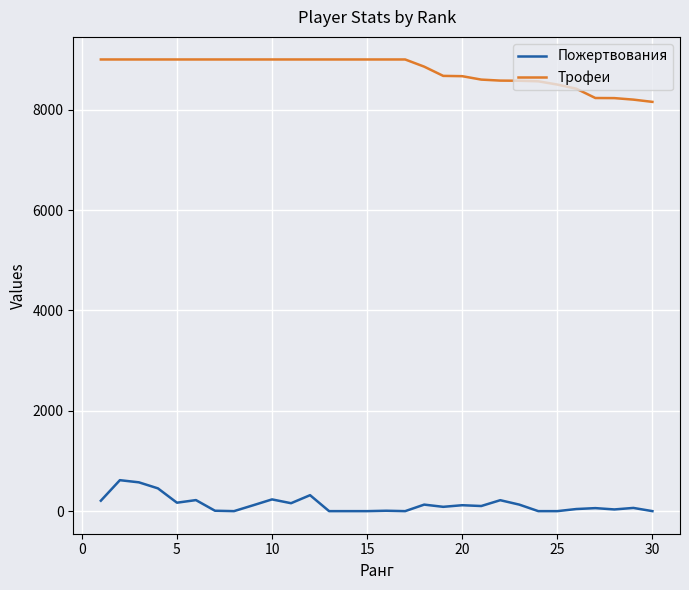

Rank the series by their average value, from lowest to highest.

Пожертвования, Трофеи